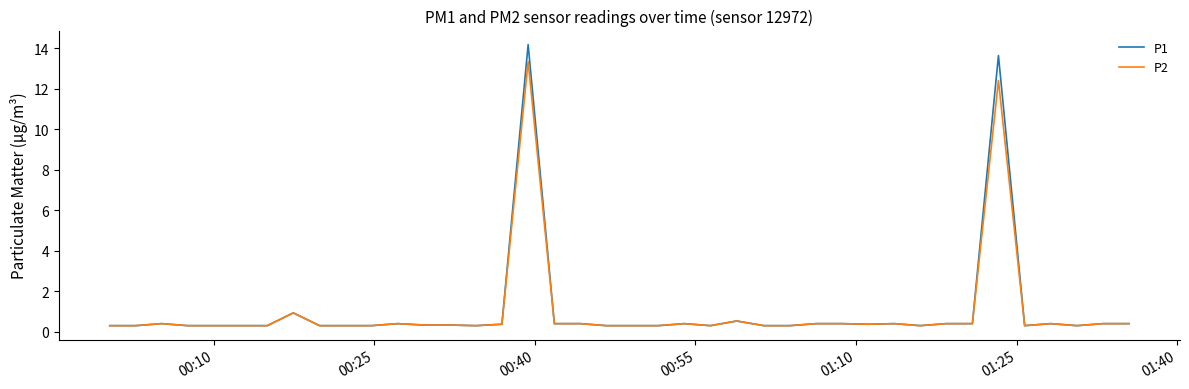

Which series has the largest range (max minus min)?

P1